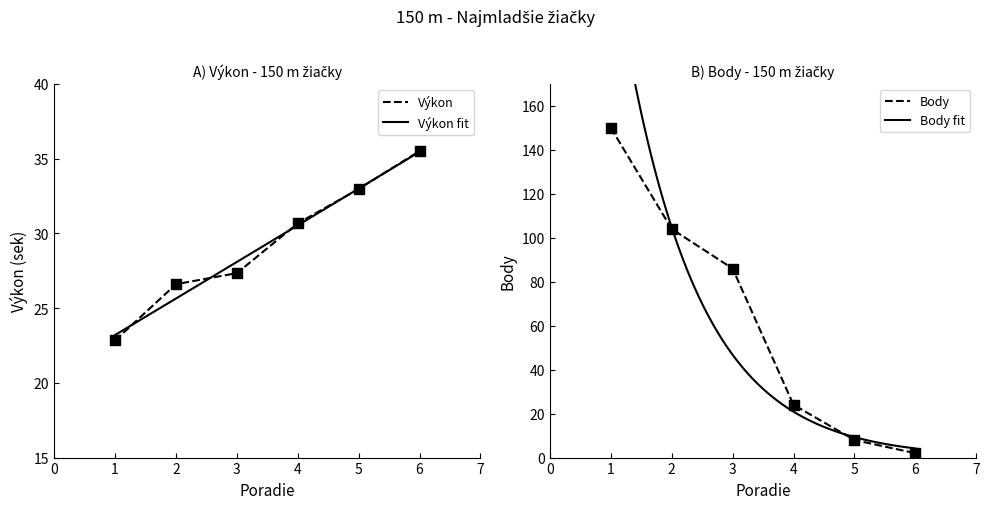

The value of Výkon at 6 is 35.5. True or false?

True